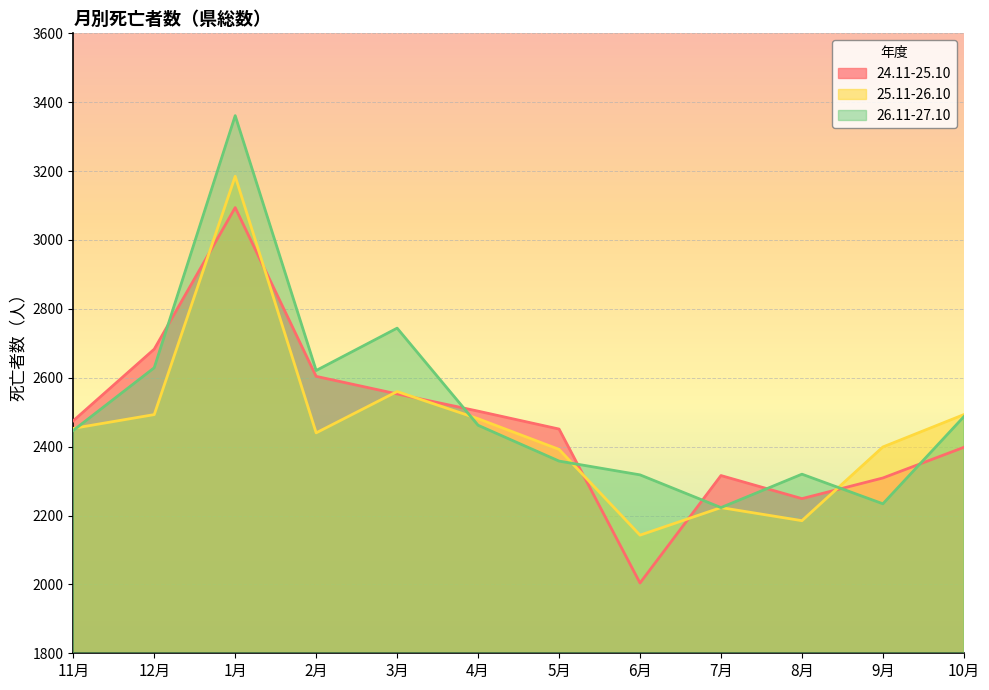

Between 11月 and 7月, which series saw the biggest shift?

25.11-26.10